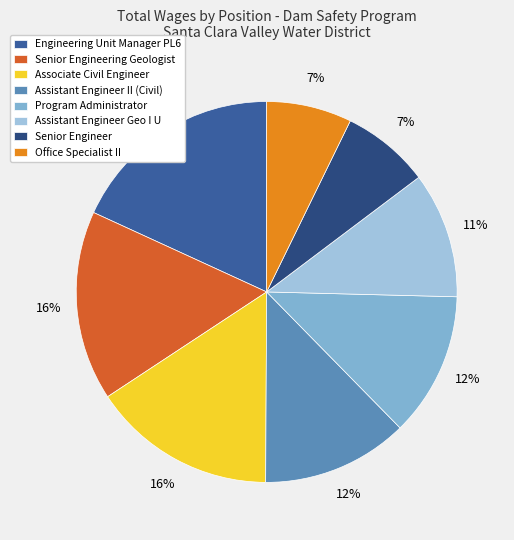

How many slices are in this pie chart?

8